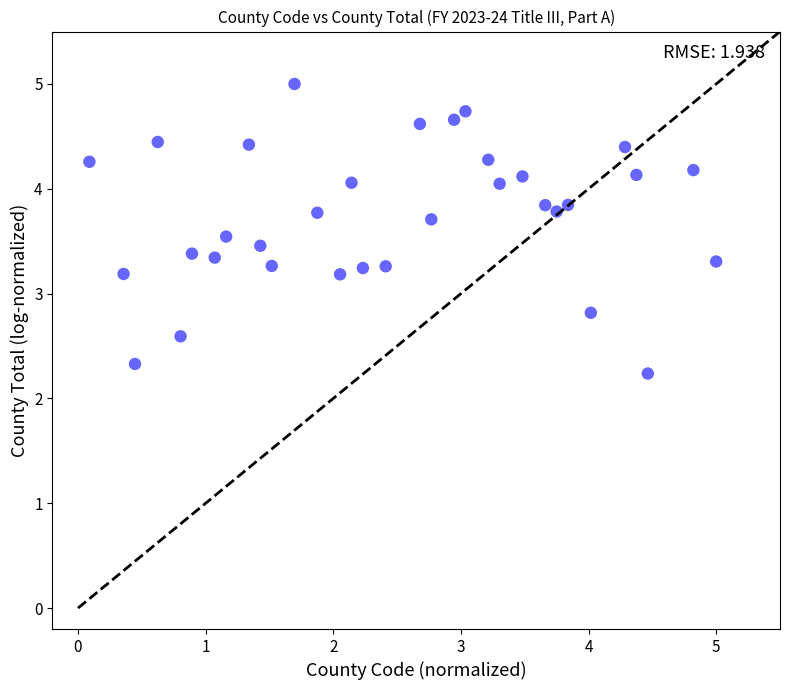

What is the range of X values (max minus min)?

4.9